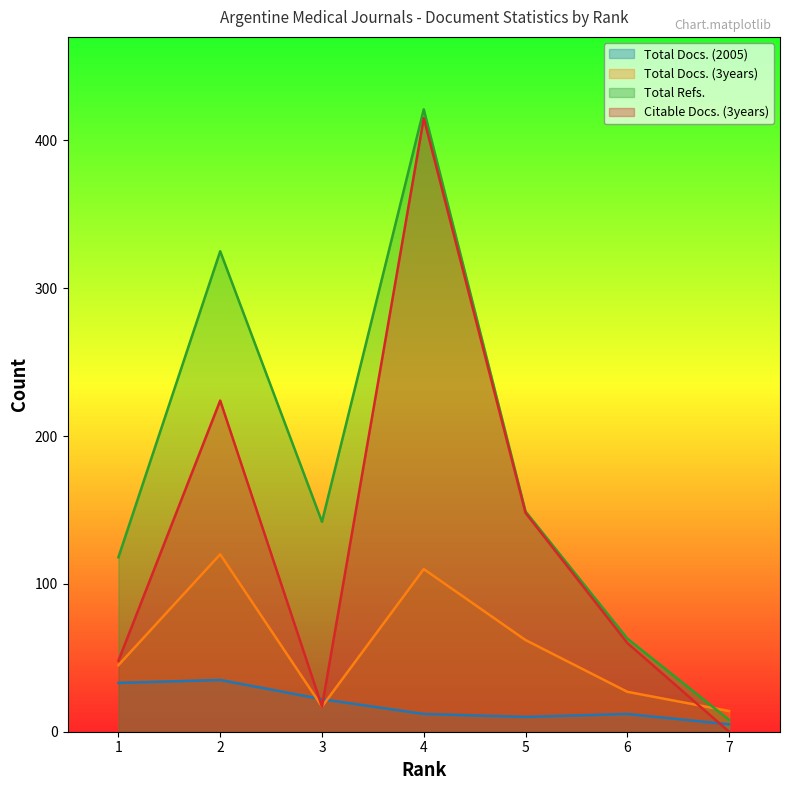

Does the chart have visible grid lines?

No